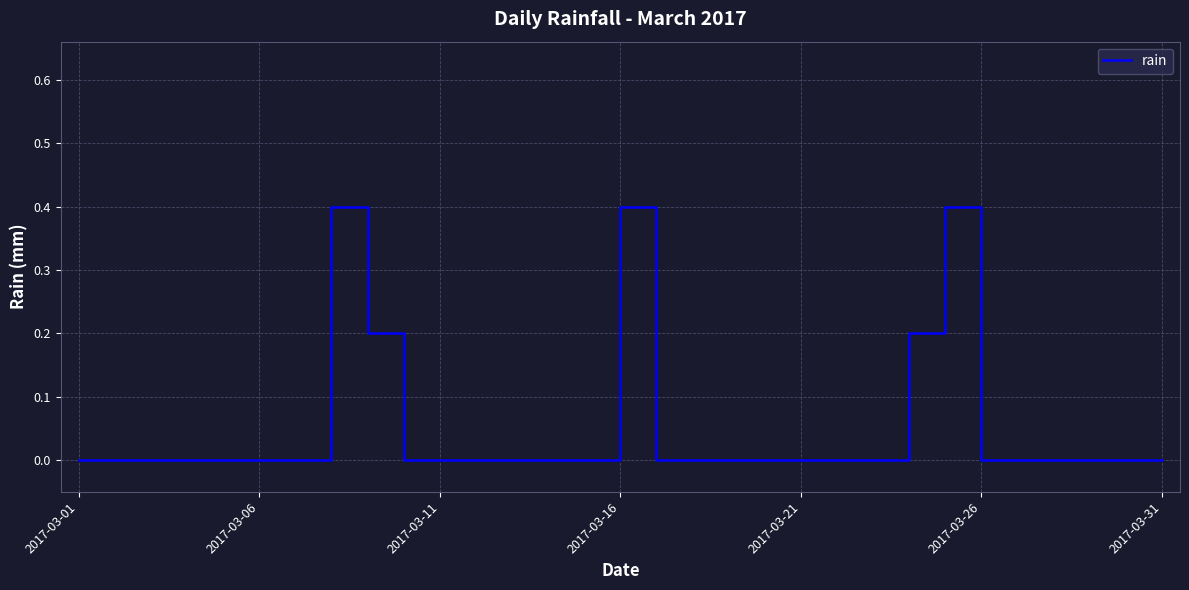

Reading left to right, extract all data points from this chart.

0.0	0.0	0.0	0.0	0.0	0.0	0.0	0.4	0.2	0.0	0.0	0.0	0.0	0.0	0.0	0.4	0.0	0.0	0.0	0.0	0.0	0.0	0.0	0.2	0.4	0.0	0.0	0.0	0.0	0.0	0.0